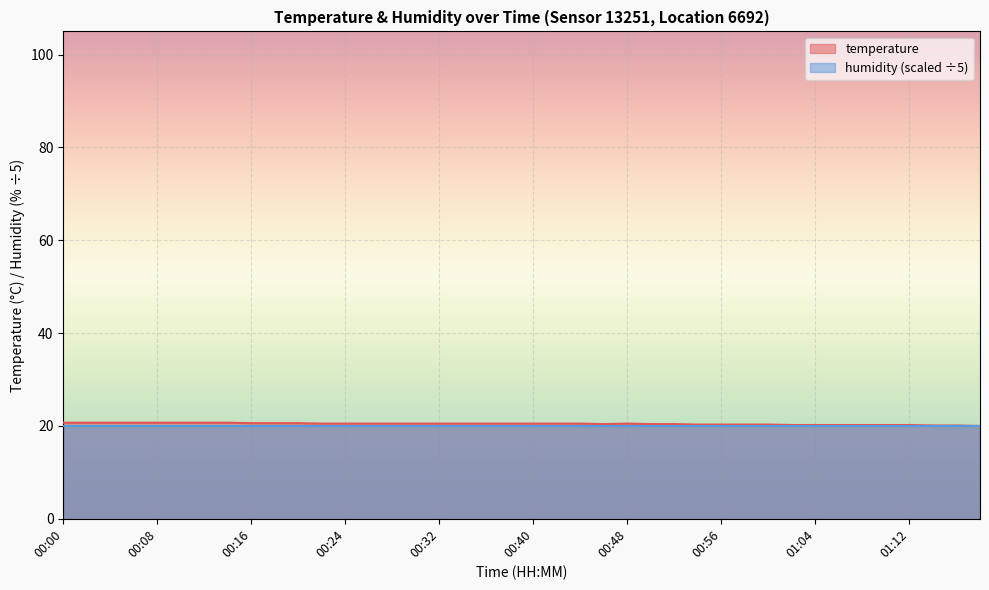

True or false: the data has more than 1 interior local peaks.

False